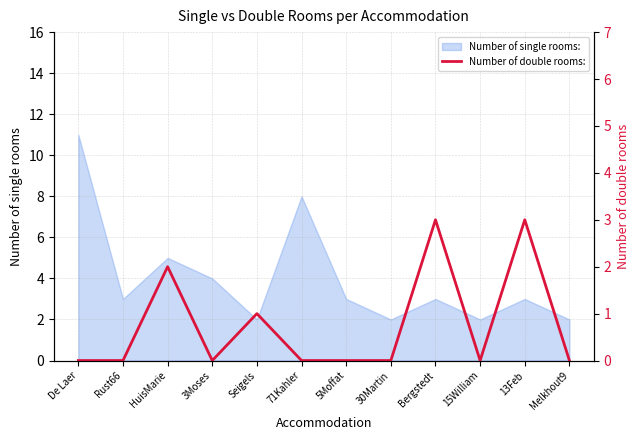

True or false: there are more than 0 points higher than both neighbors.

True